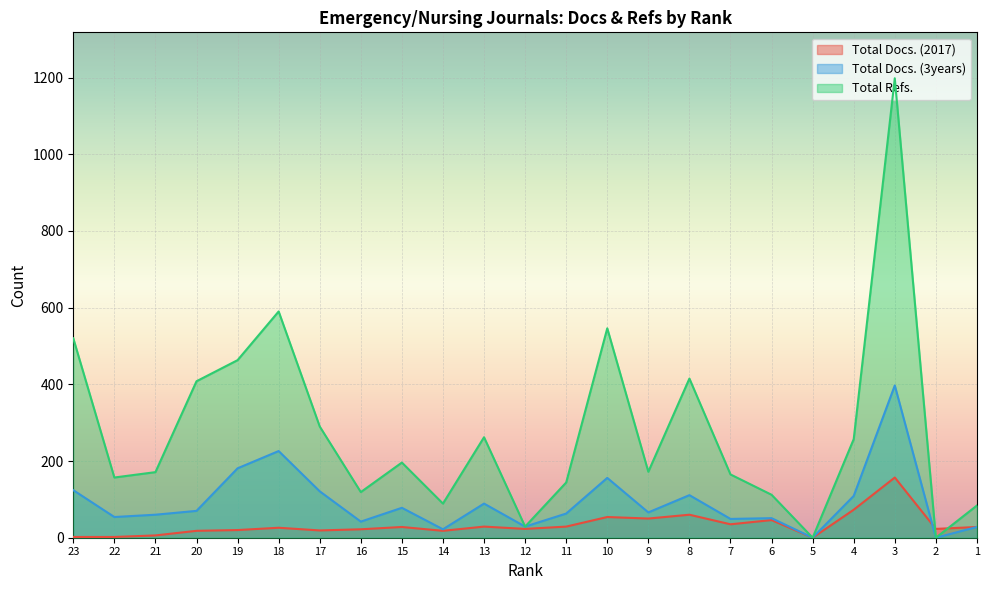

What is the maximum value for Total Docs. (2017)?

157